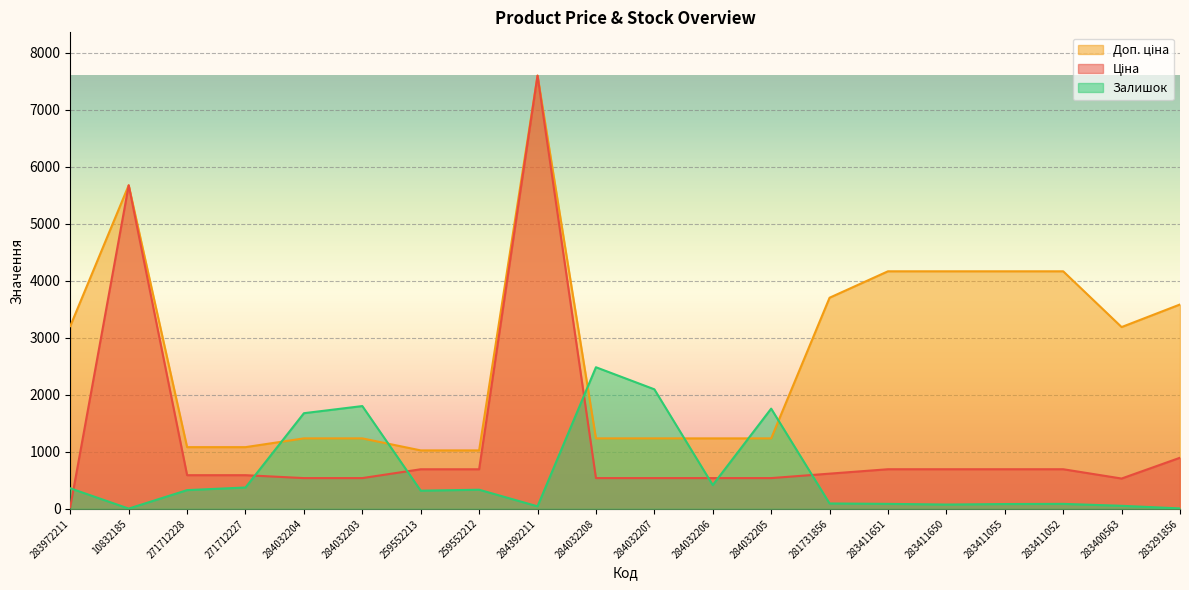

At how many categories does at least one series exceed 5828?

1